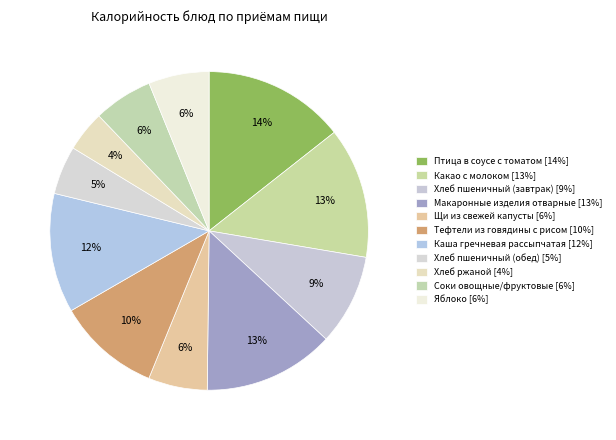

What is the change in value from Какао с молоком to Каша гречневая рассыпчатая?

-16.4